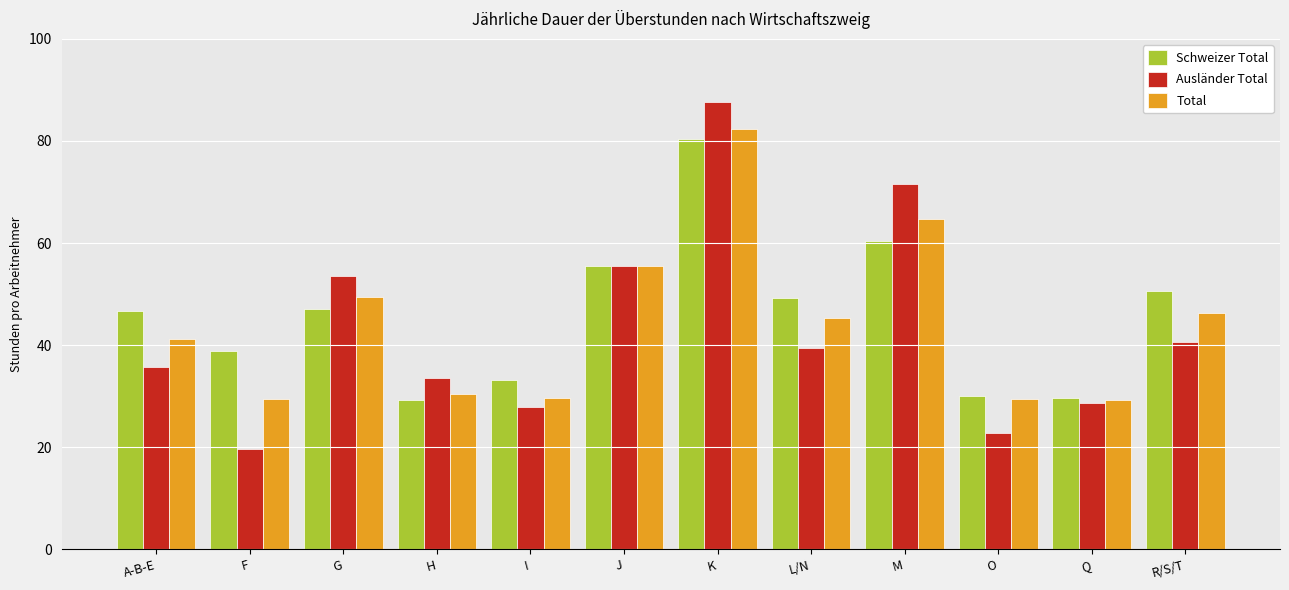

What is the label of the 10th bar from the left?

O